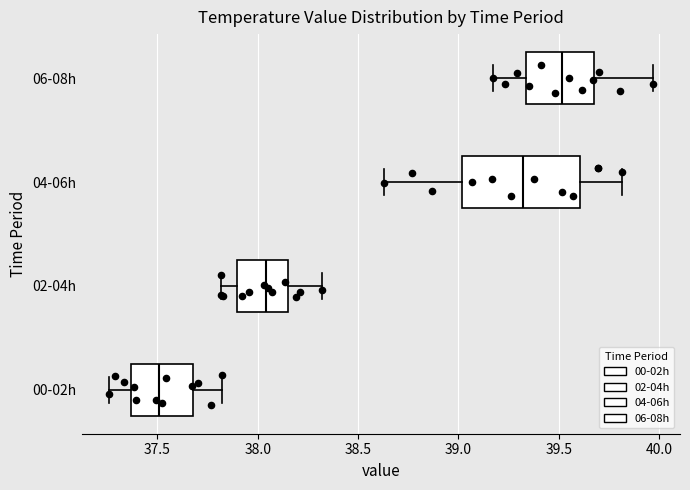

Which box has the furthest to the right median line?

06-08h